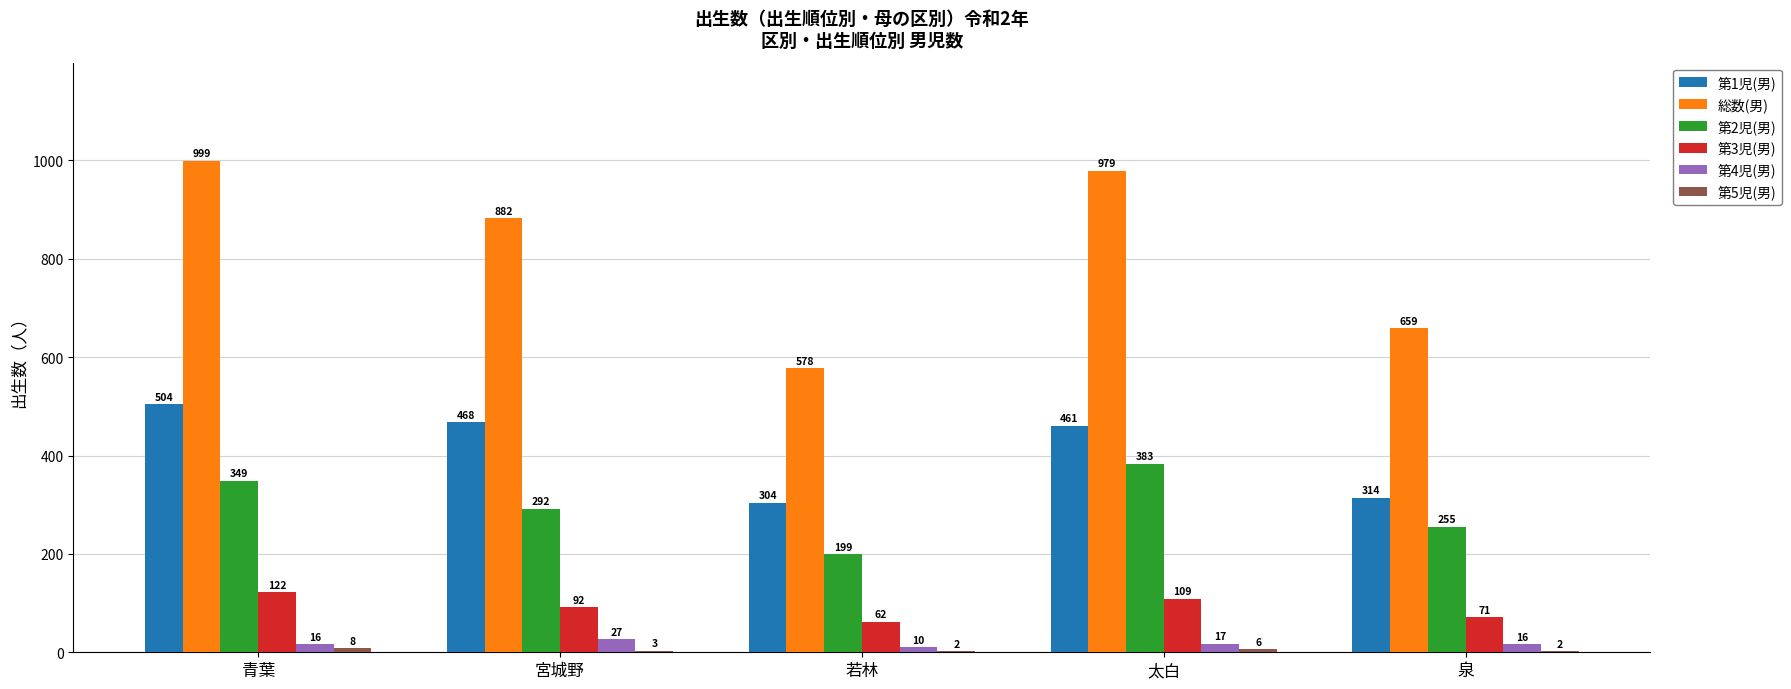

What is the total value across all series at 泉?

1317